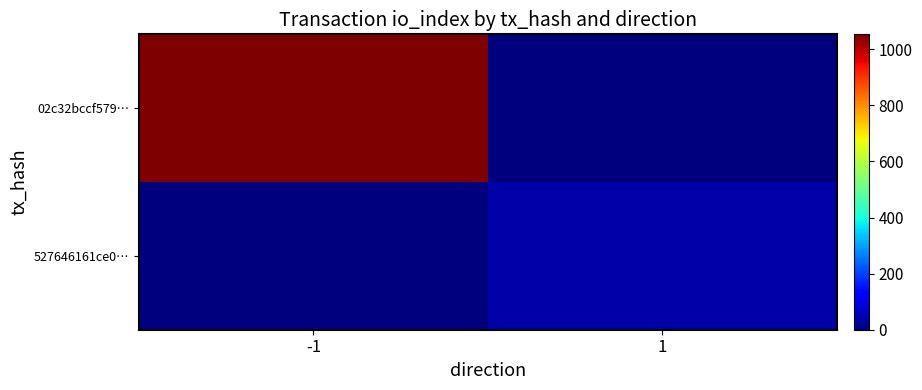

Which series has the largest total across all categories?

02c32bccf579…